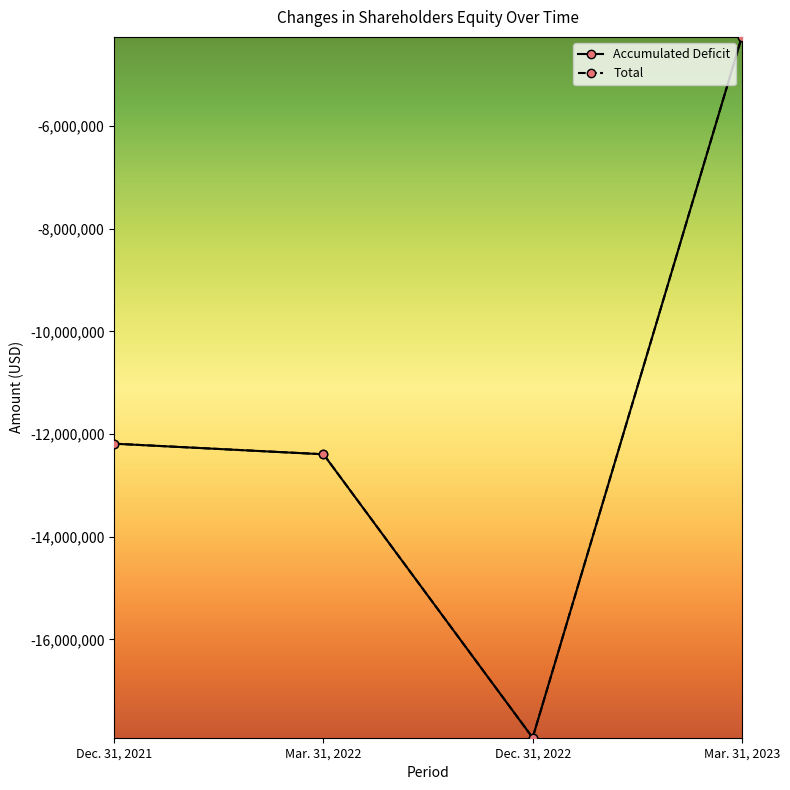

Reading left to right, list all the values displayed in this chart.

Accumulated Deficit: -12188269	-12394506	-17915547	-4264556
Total: -12187636	-12393873	-17914914	-4263923